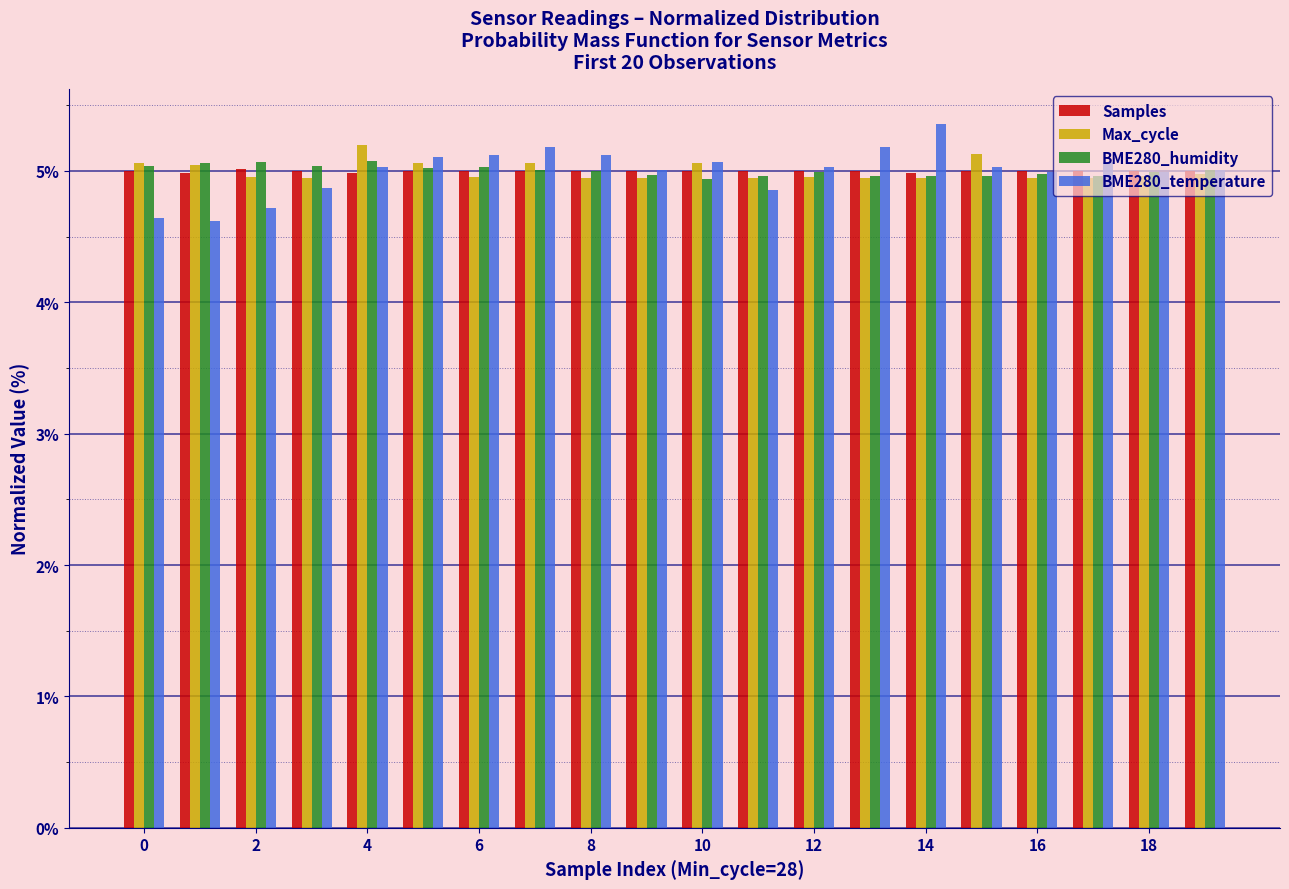

What is the minimum value for BME280_temperature?

4.6